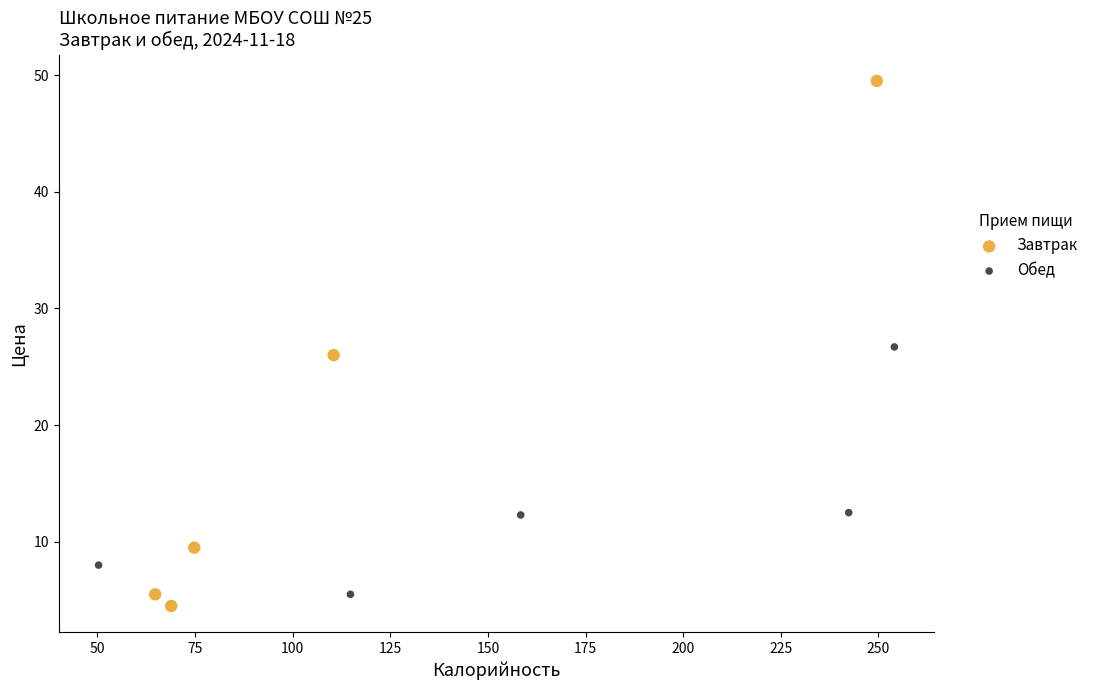

Which series reaches the maximum Y coordinate?

Завтрак